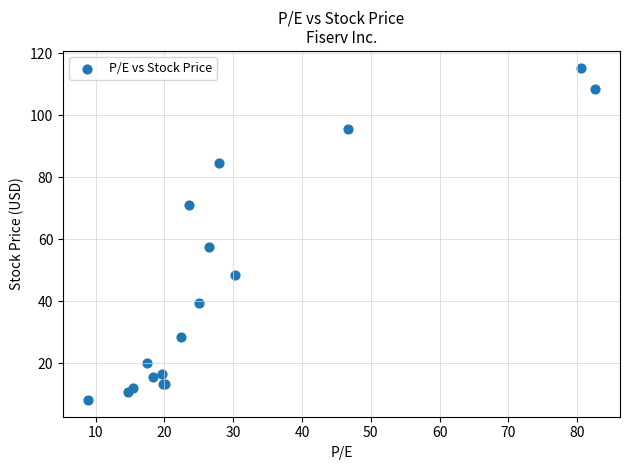

What Y value in the scatter plot is closest to 61?

57.5